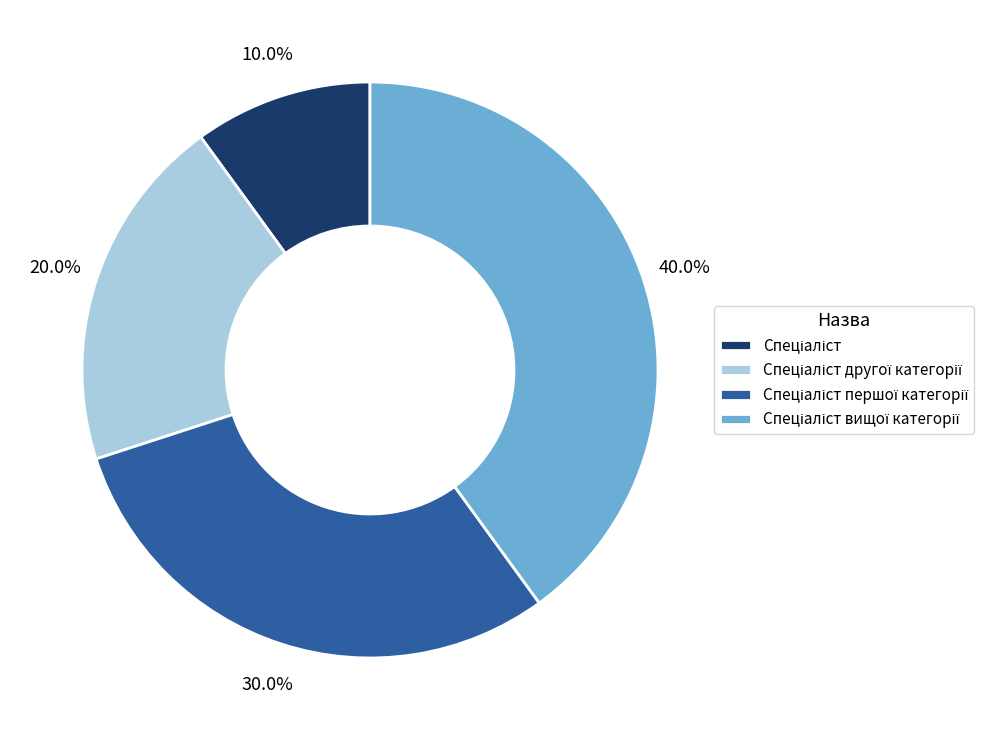

Is there any slice that represents more than half of the pie?

No